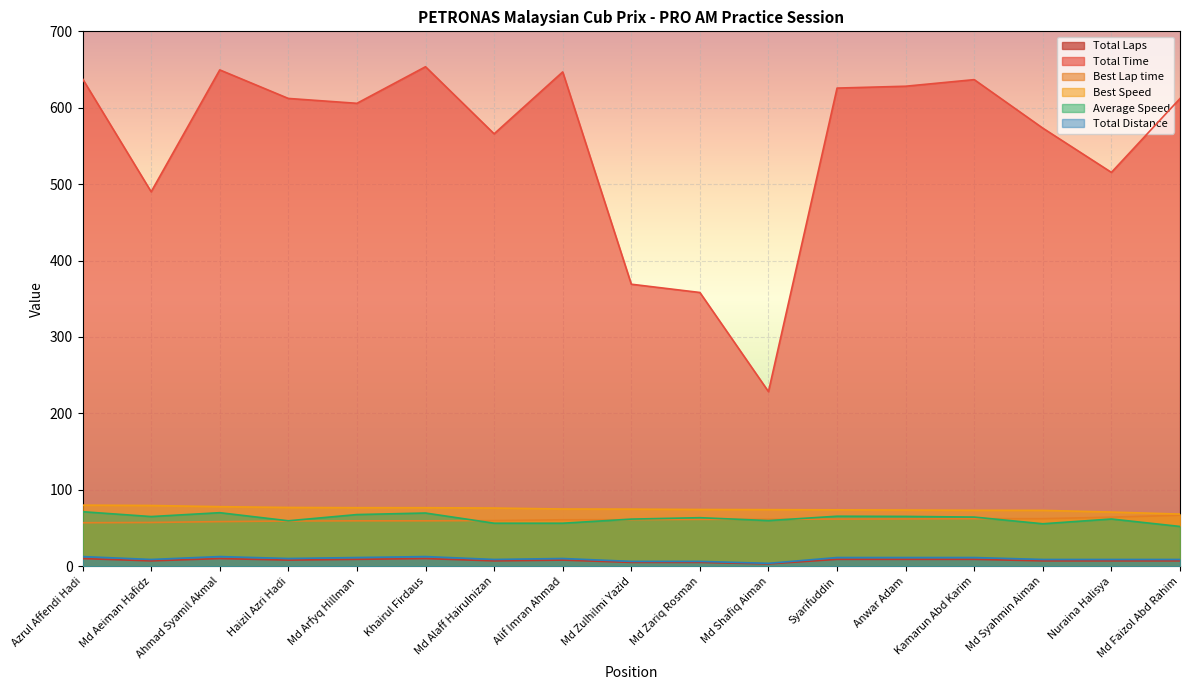

Is the value of Total Time at Nuraina Halisya greater than the value of Total Laps at Alif Imran Ahmad?

Yes